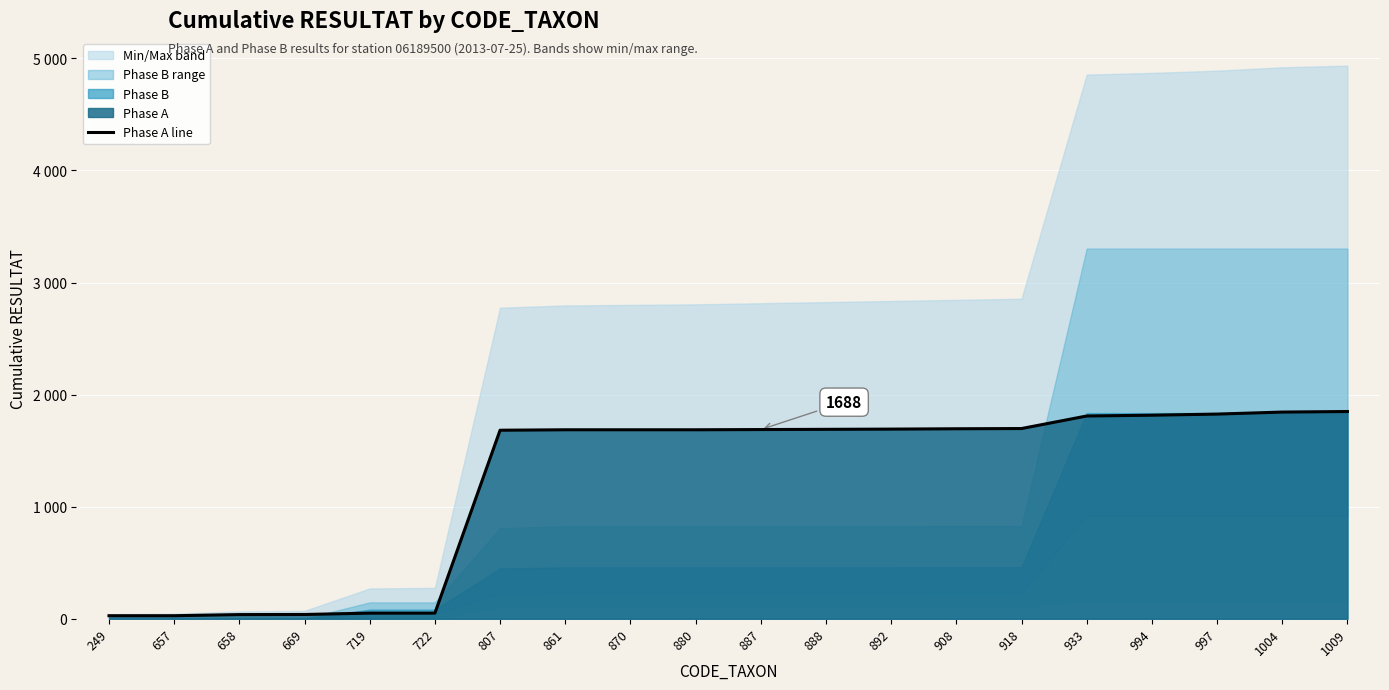

What is the difference between the second highest and minimum values?

1817